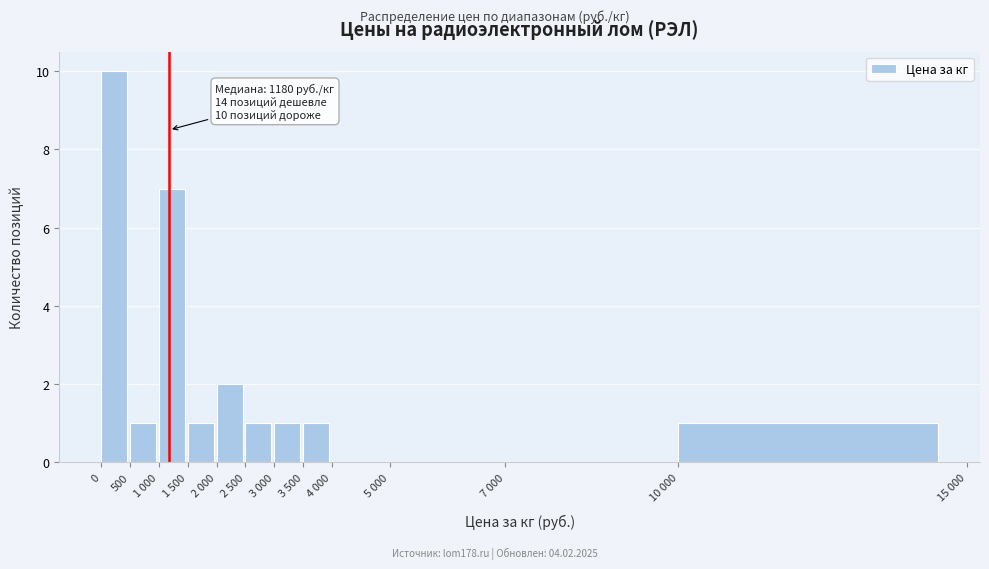

Reading left to right, what are all the values shown in this chart?

0=10	500=1	1 000=7	1 500=1	2 000=2	2 500=1	3 000=1	3 500=1	4 000=0	5 000=0	7 000=0	10 000=1